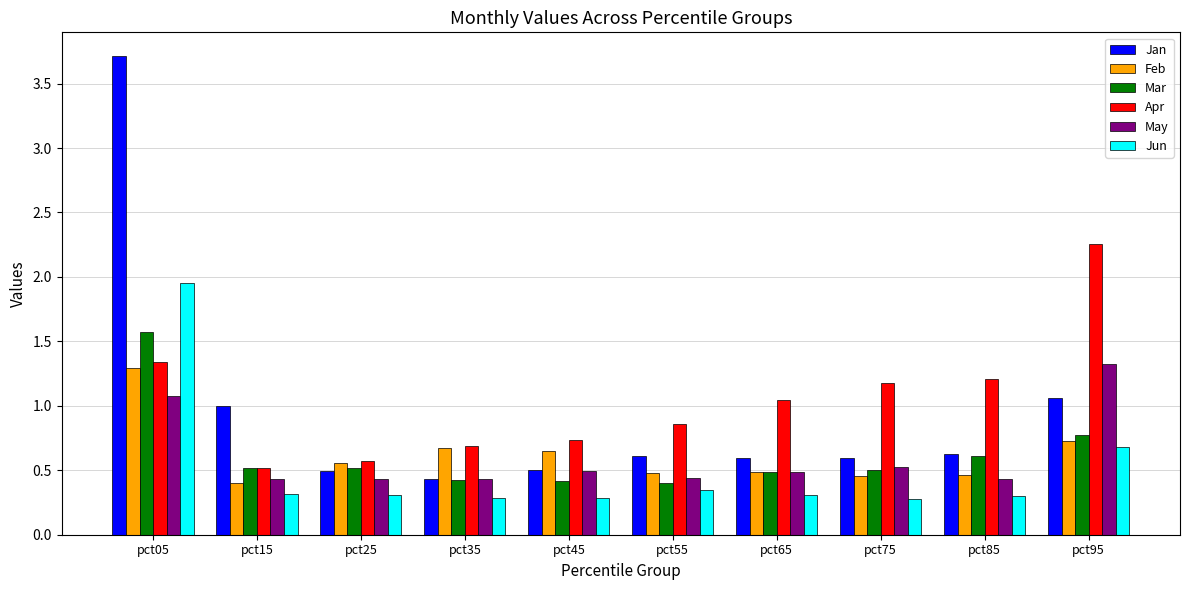

Which series has the largest range (max minus min)?

Jan